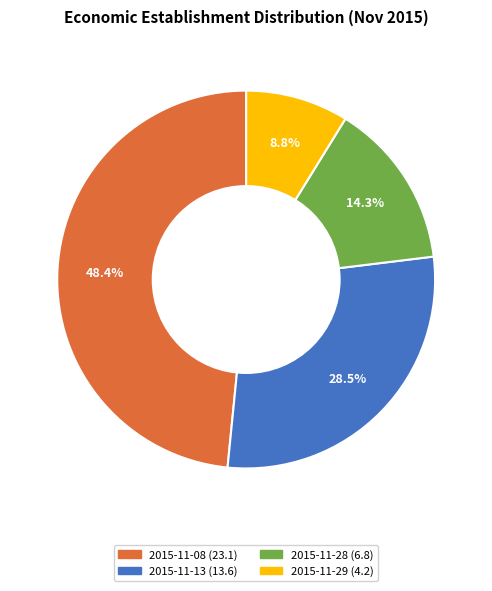

Is there any slice that represents more than half of the pie?

No